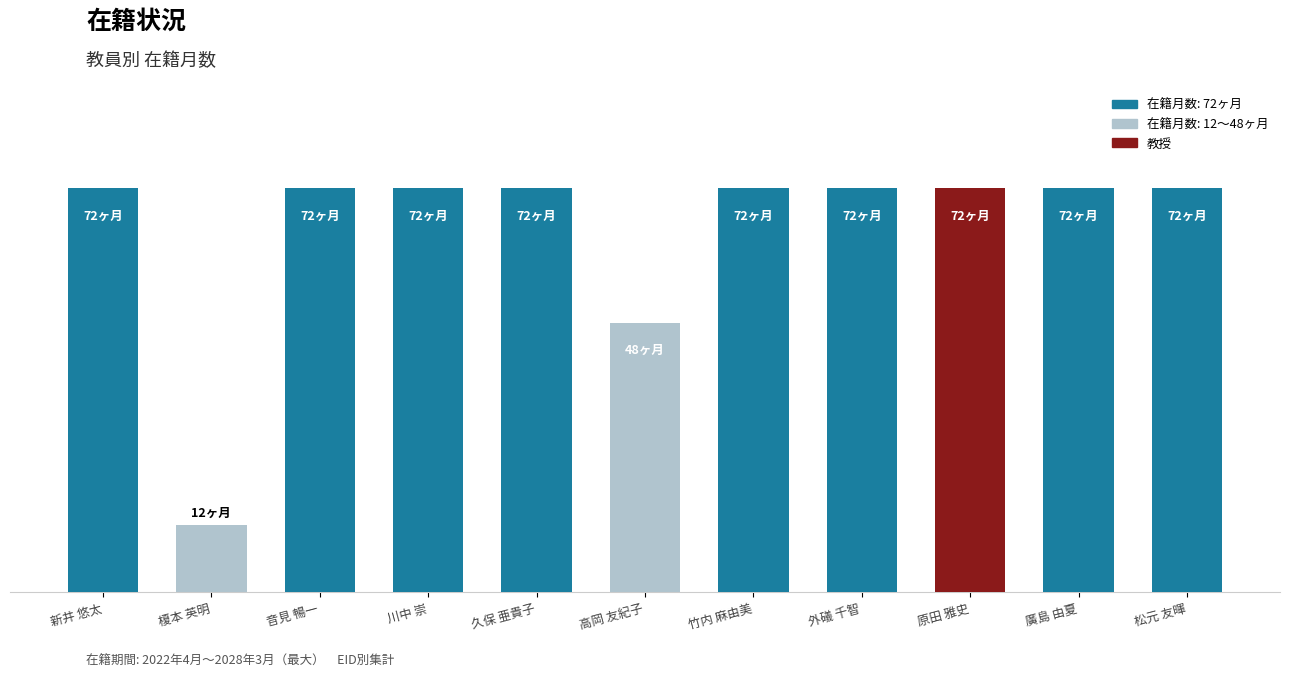

Are the bars horizontal?

No